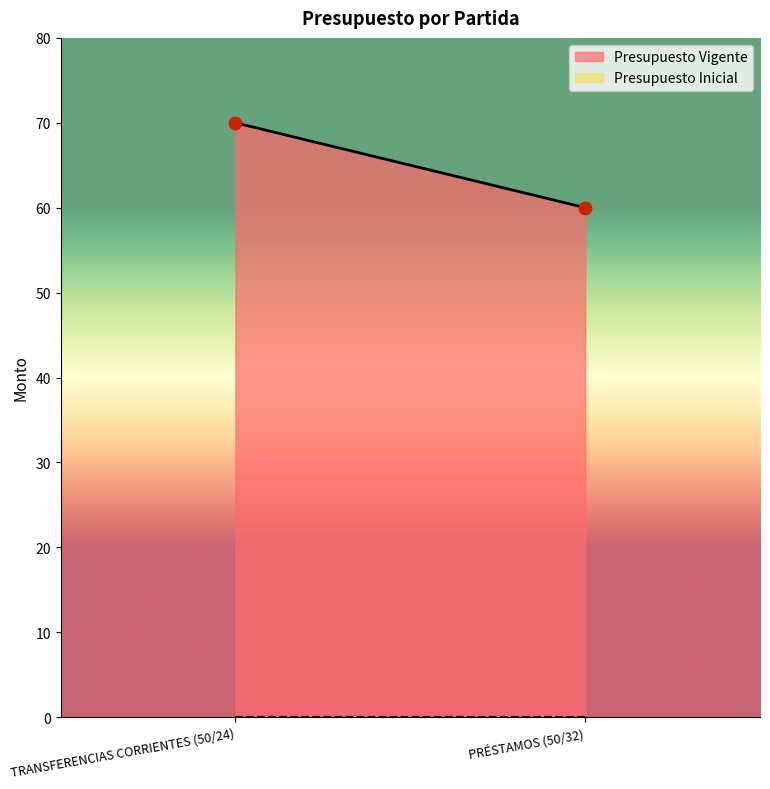

What is the average Y value?

65